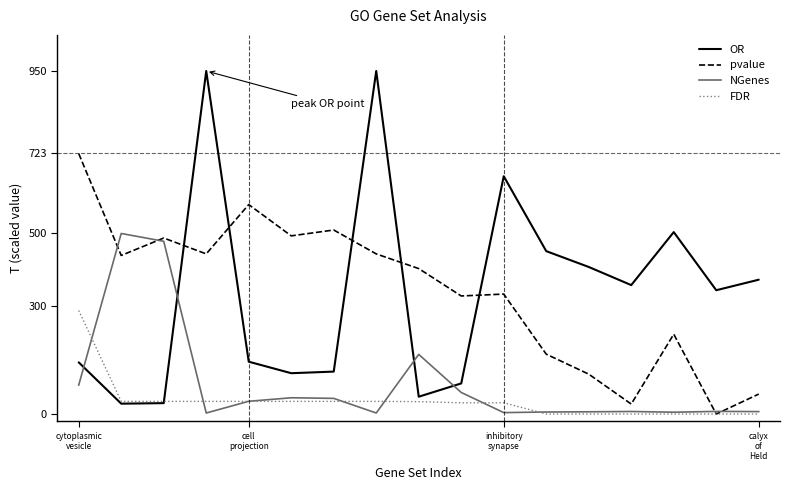

List the series in order of their peak value, highest first.

OR, pvalue, NGenes, FDR